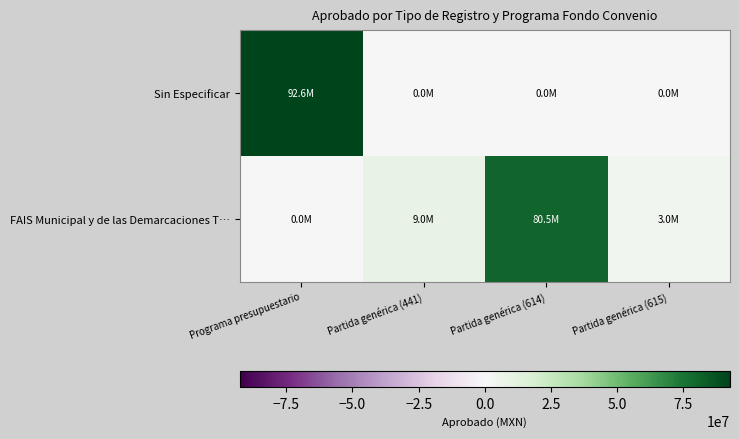

Reading left to right, list all the values displayed in this chart.

Sin Especificar: Programa presupuestario=92560000	Partida genérica (441)=0	Partida genérica (614)=0	Partida genérica (615)=0
FAIS Municipal y de las Demarcaciones T…: Programa presupuestario=0	Partida genérica (441)=9041596	Partida genérica (614)=80518404	Partida genérica (615)=3000000